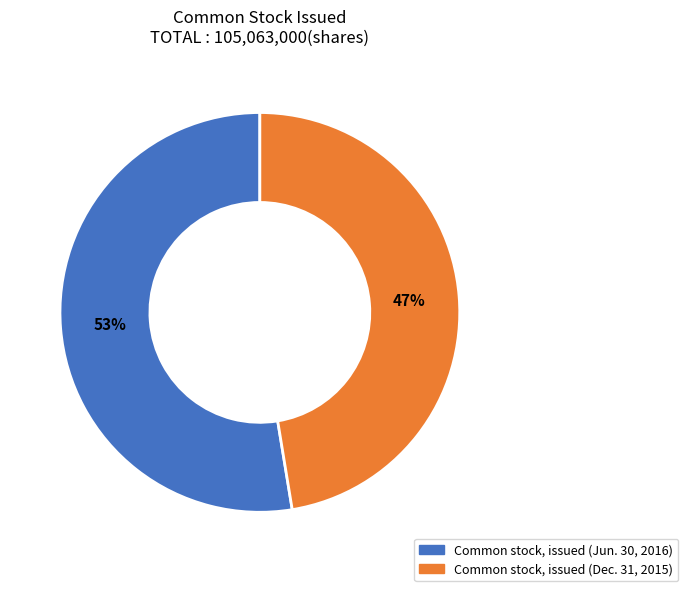

What percentage is the Common stock, issued (Jun. 30, 2016) slice, to the nearest percent?

53%